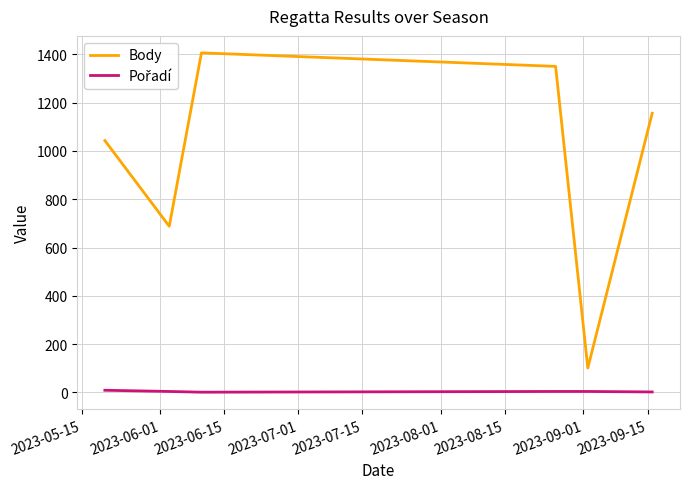

Which series has the largest range (max minus min)?

Body